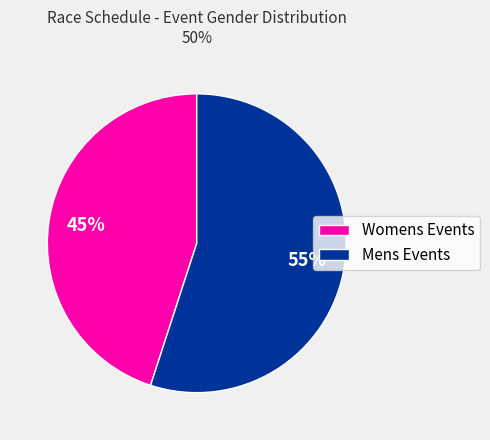

Do Womens Events and Mens Events together represent more than half of the pie?

Yes